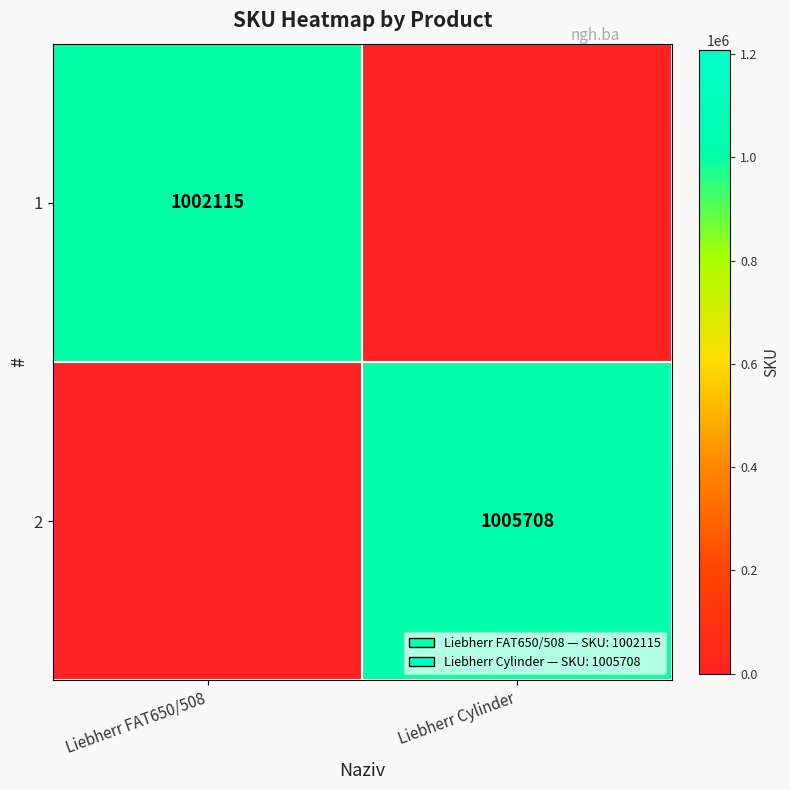

The value of 1 at Liebherr FAT650/508 is 1002115. True or false?

True